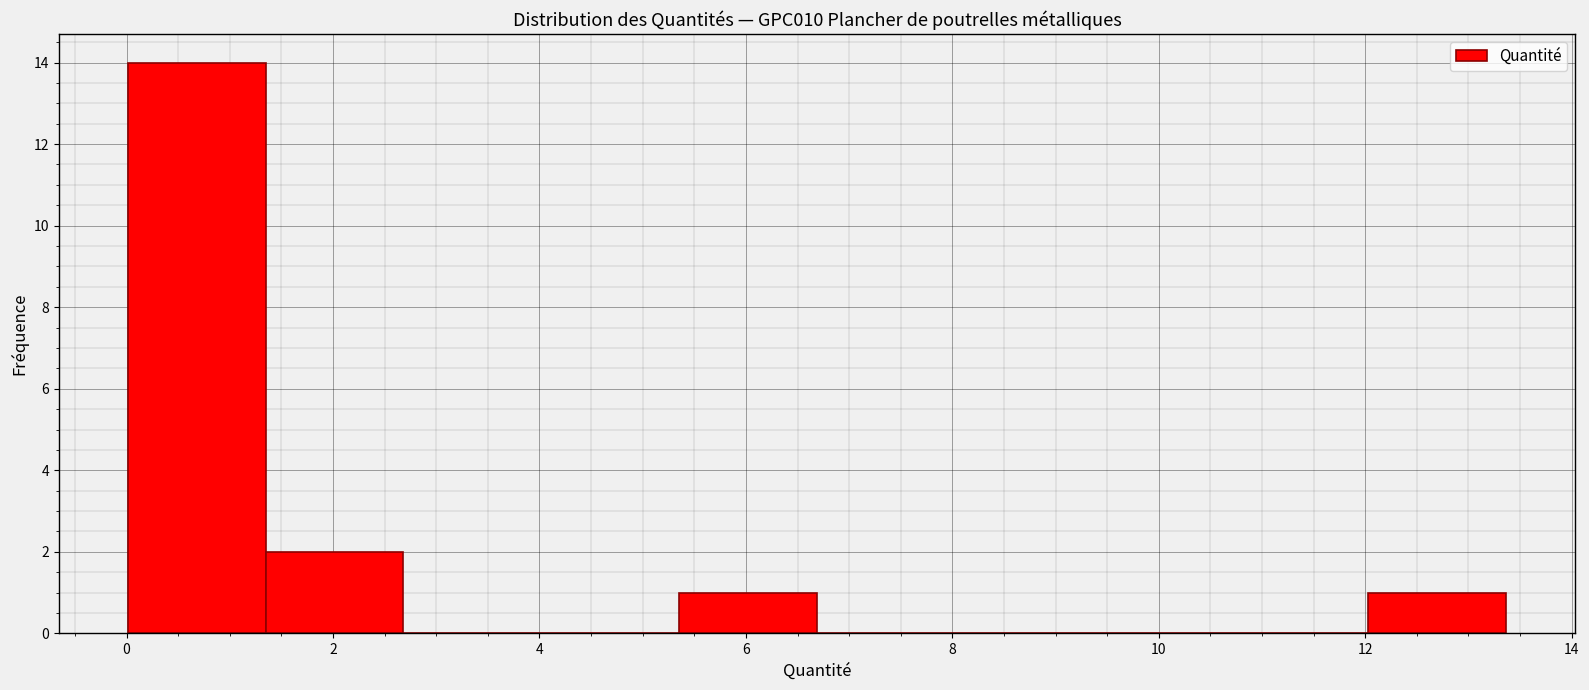

How tall is the bar that spans 5.4 to 6.6 on the x-axis? Neither the bar edges nor the heights are printed on the chart, so give them approximately, as read against the axes.

1